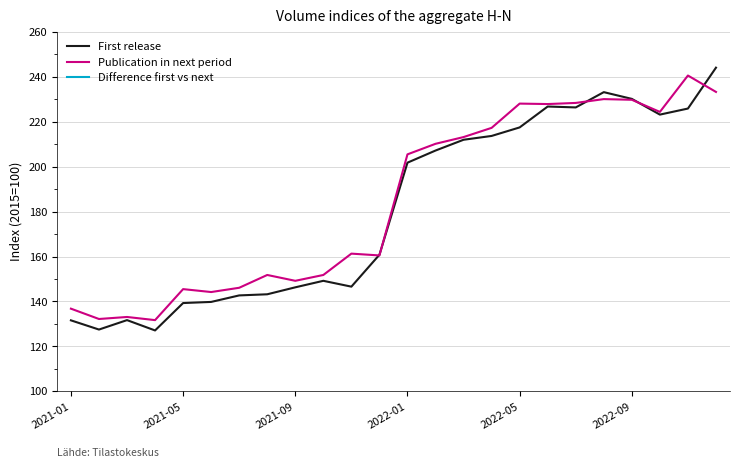

How many lines are shown in the chart?

3